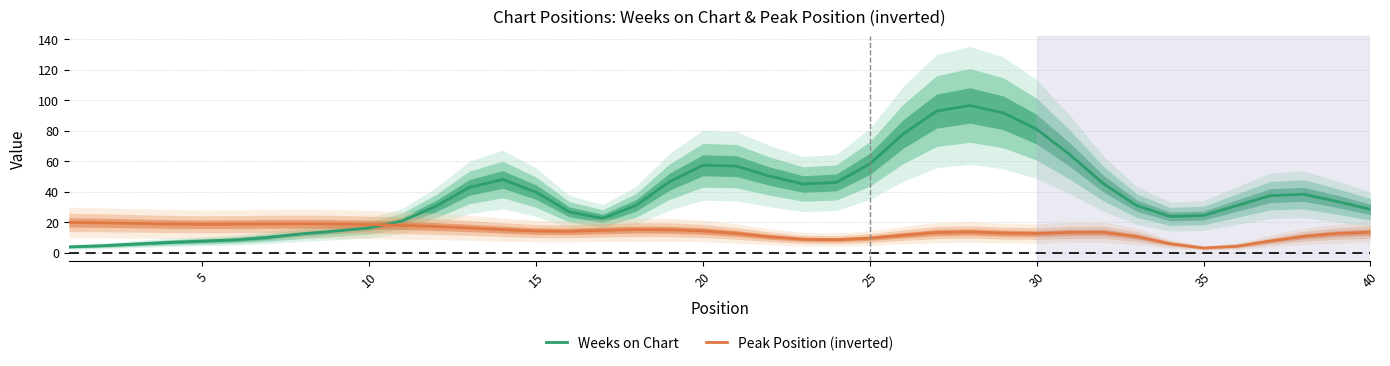

Which series ends up on top after the final intersection of Peak Position (inverted) and Weeks on Chart?

Weeks on Chart